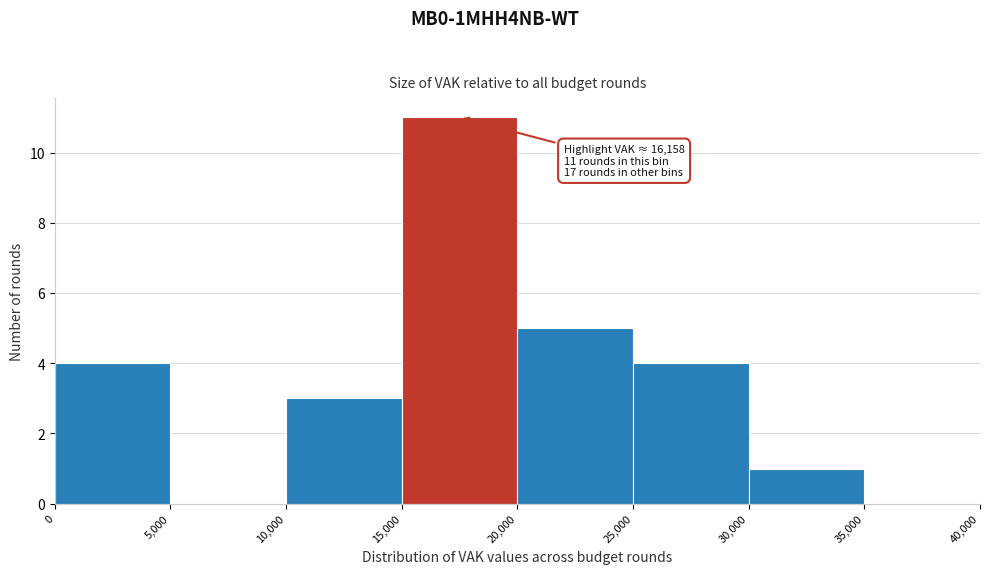

Which range on the x-axis has the tallest bar?

15,000 to 20,000